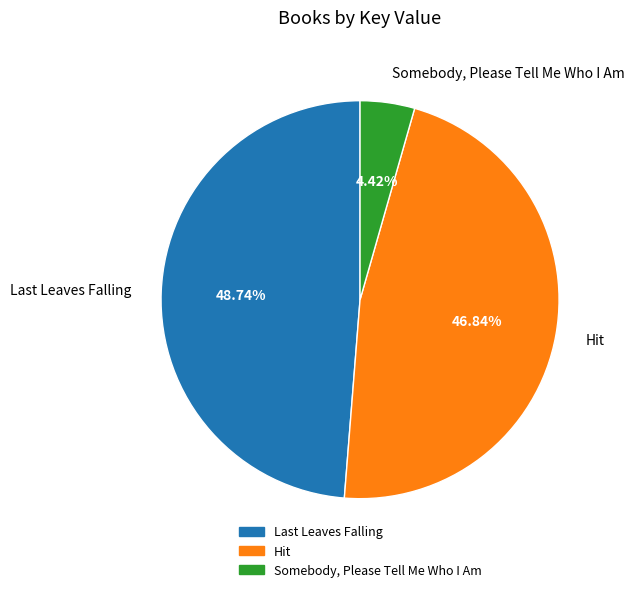

What percentage is the Hit slice, to the nearest percent?

47%